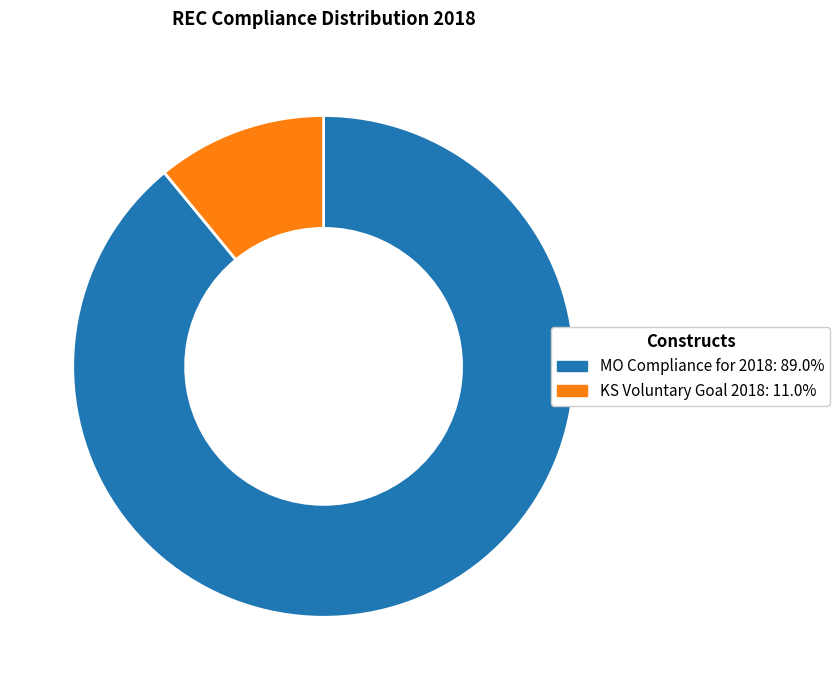

What is the majority slice?

MO Compliance for 2018